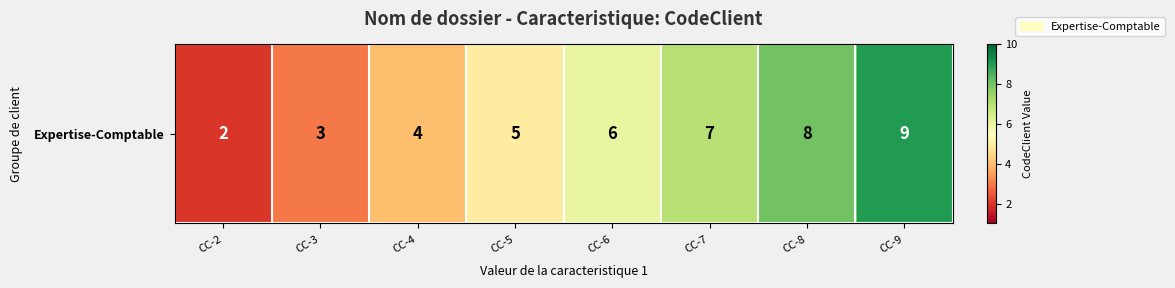

List the labels in order of value, smallest first.

CC-2, CC-3, CC-4, CC-5, CC-6, CC-7, CC-8, CC-9